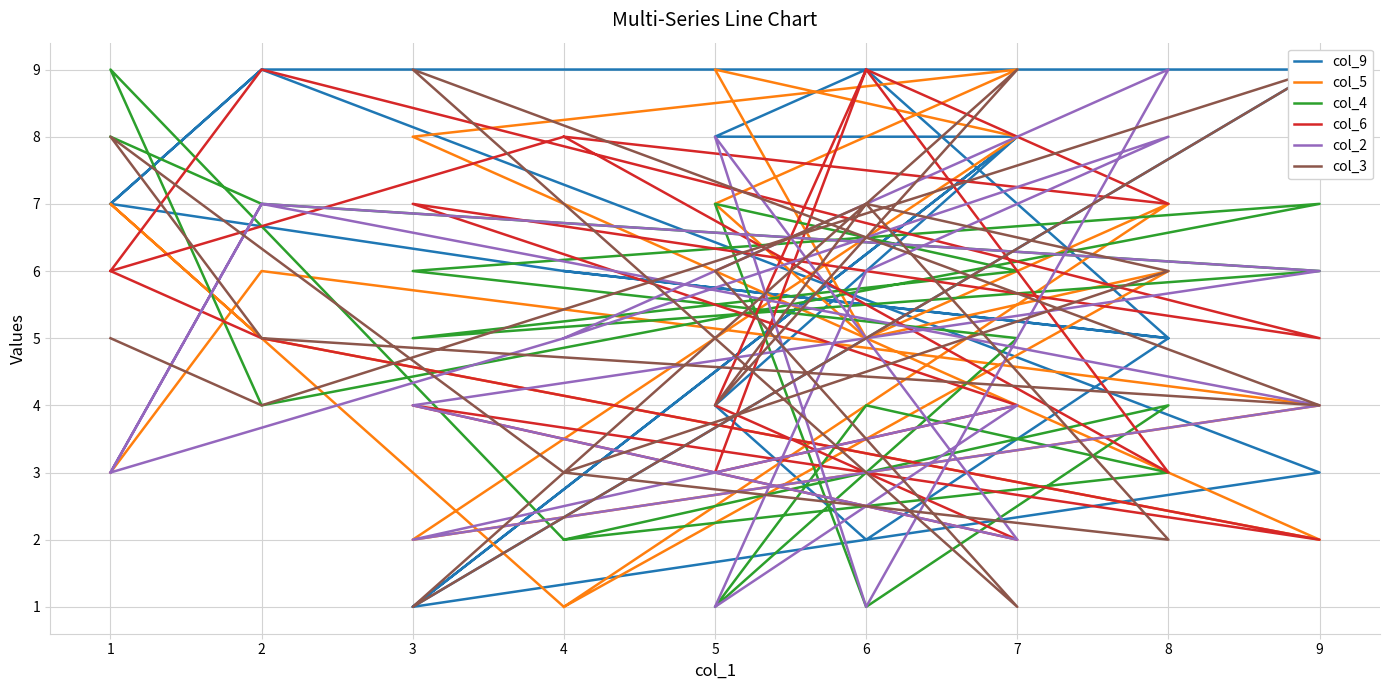

Where is the first local maximum for col_3?

6